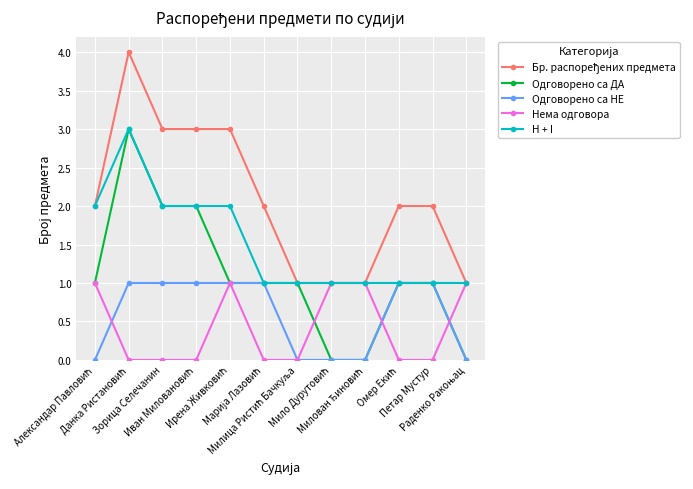

What is the greatest value displayed?

4